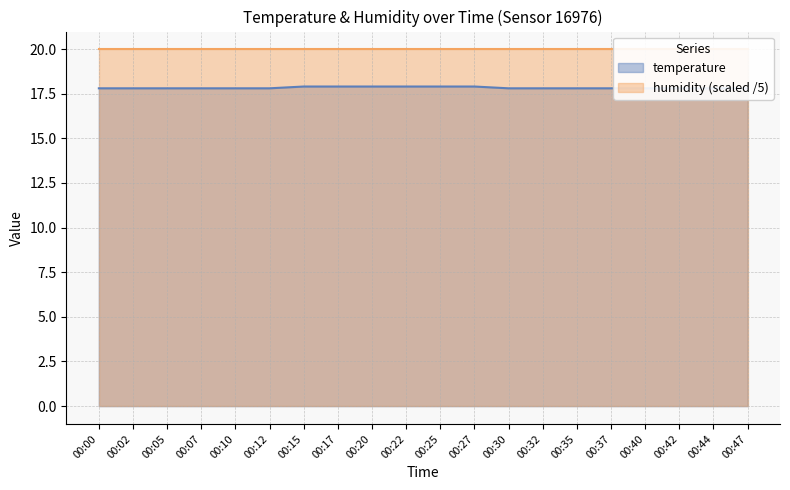

Which label corresponds to the smallest value in the chart?

00:00